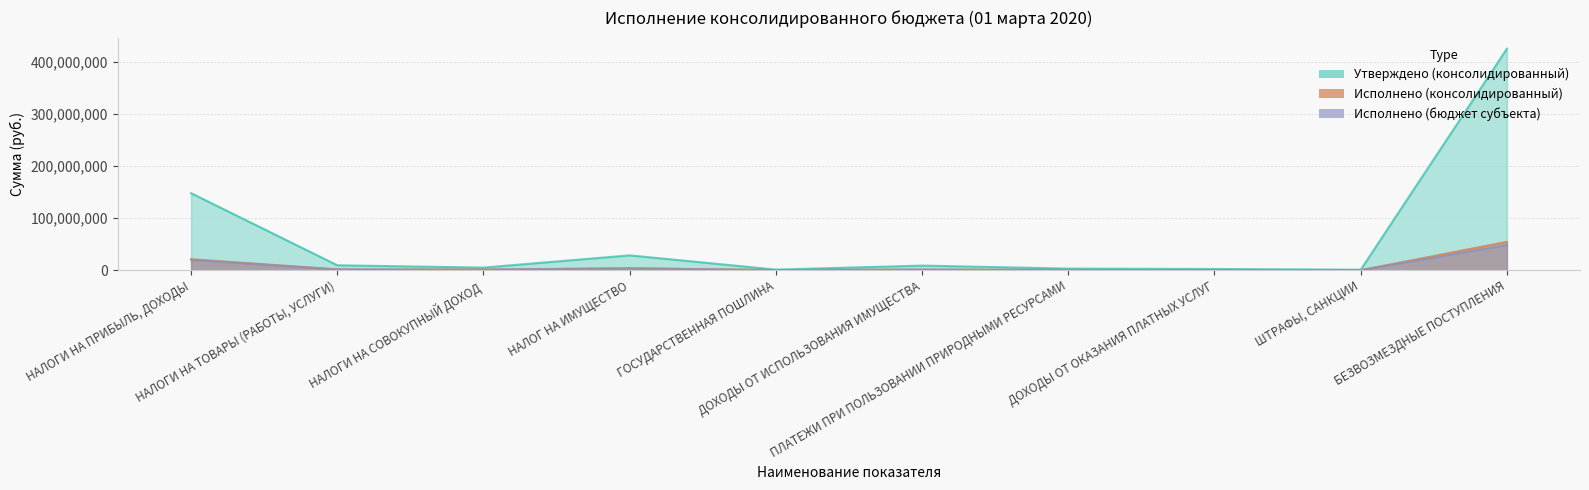

List the series in order of their peak value, highest first.

Утверждено (консолидированный), Исполнено (консолидированный), Исполнено (бюджет субъекта)